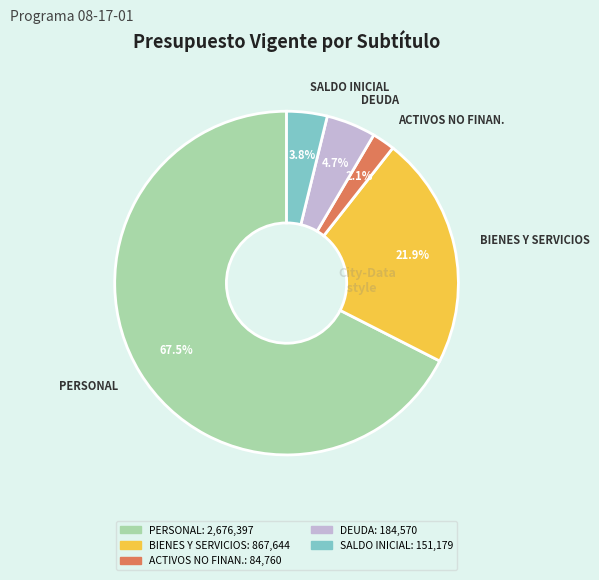

Is there a majority slice in this chart?

Yes